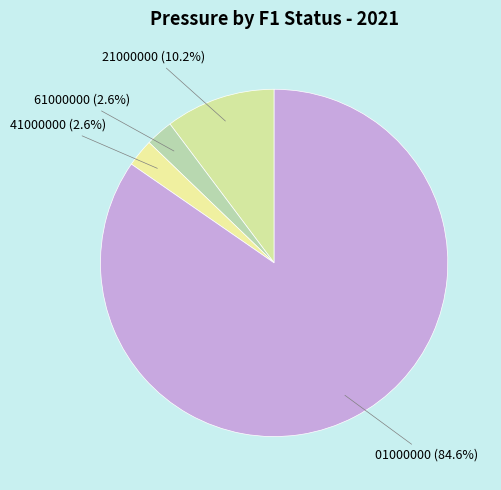

How many slices are in this pie chart?

4